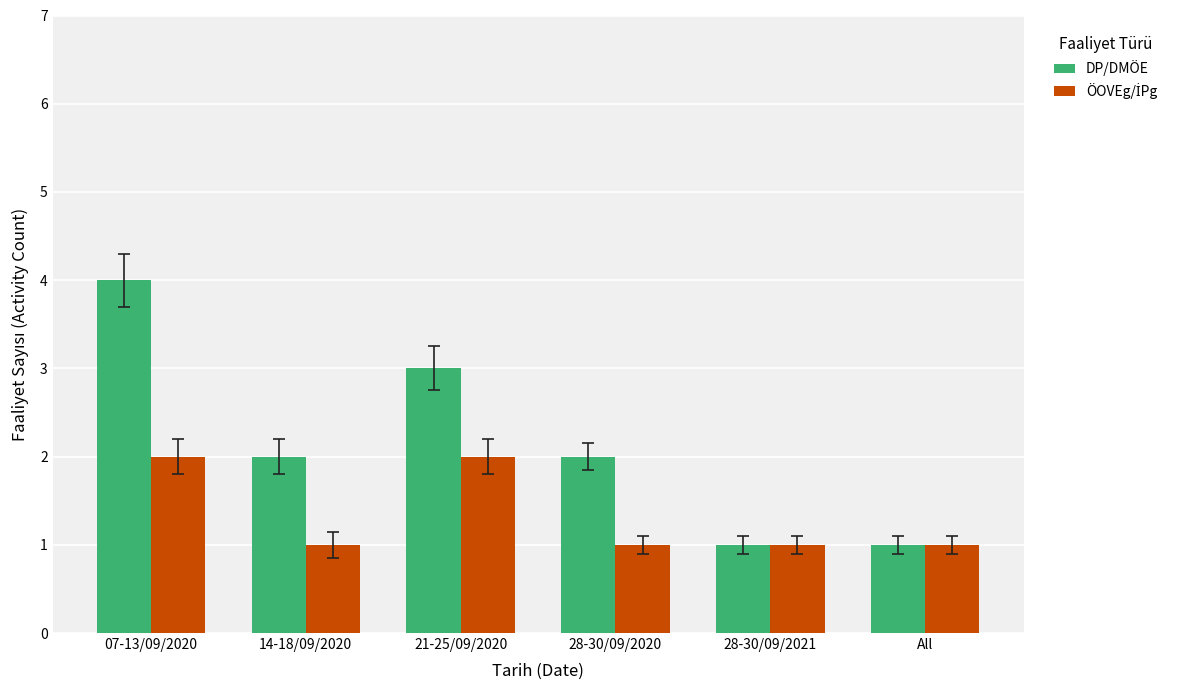

What position from the left is All?

6